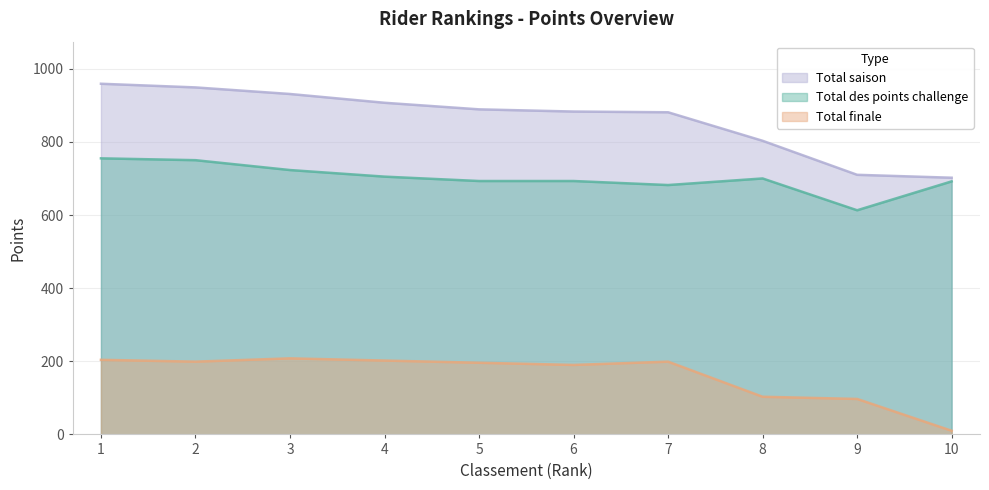

At which category is the sum across all series the highest?

1